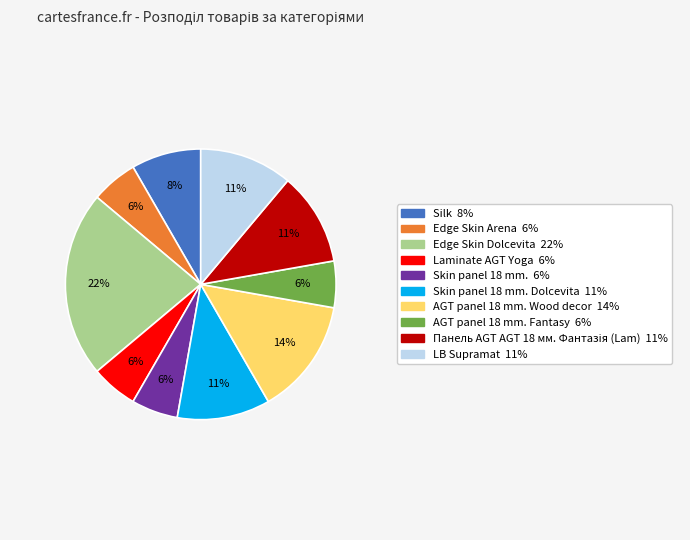

Does any single category account for the majority?

No